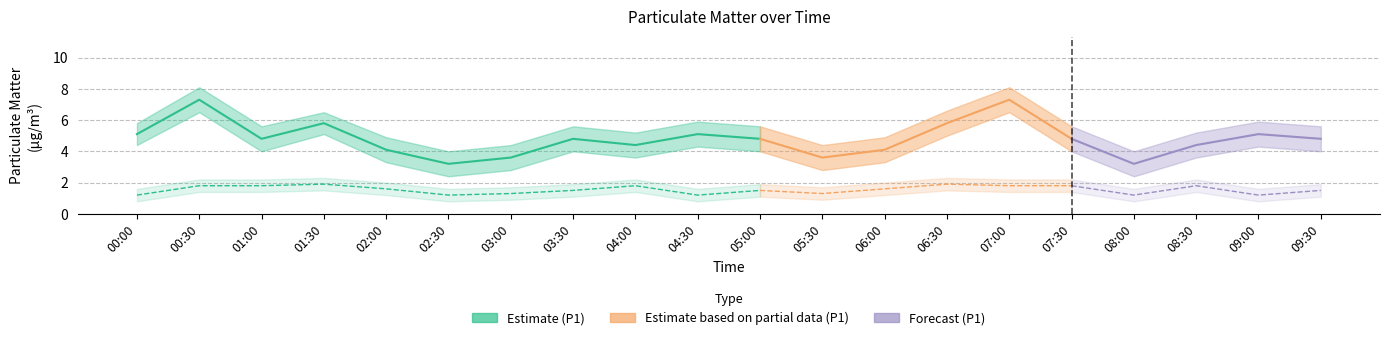

What is the sum of the P1_upper values at 07:30 and 06:00?

10.5